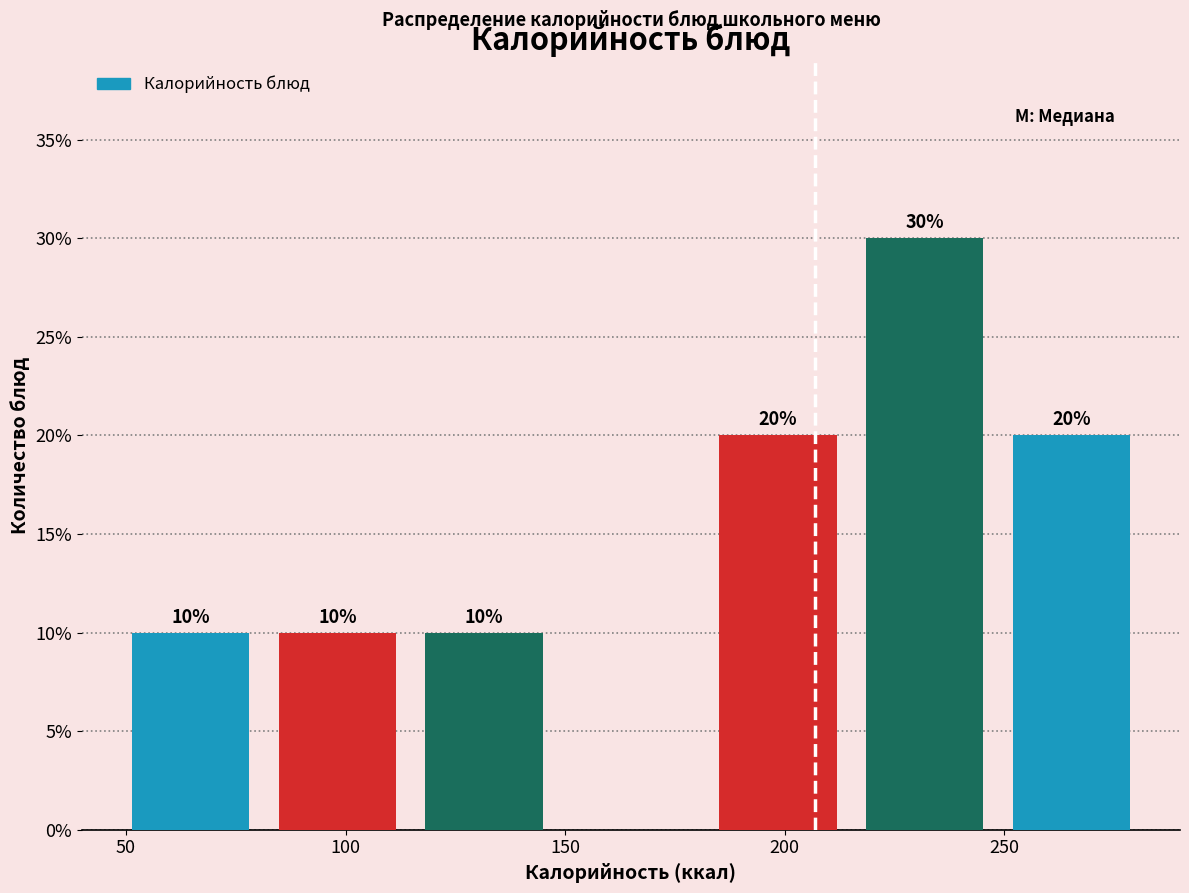

Over which range of the x-axis is the bar tallest?

215 to 250